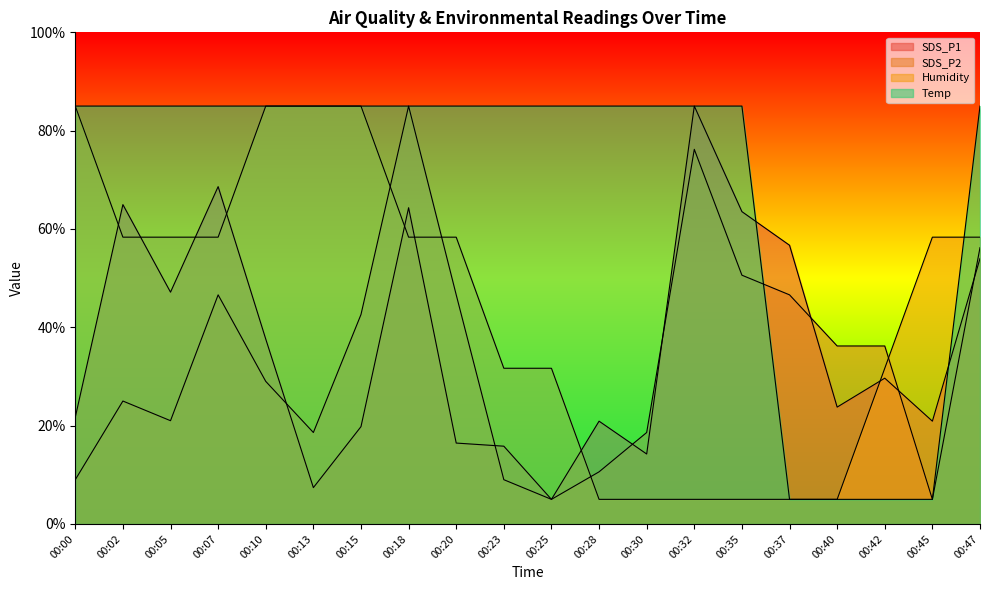

Which series has the widest spread of values?

SDS_P1